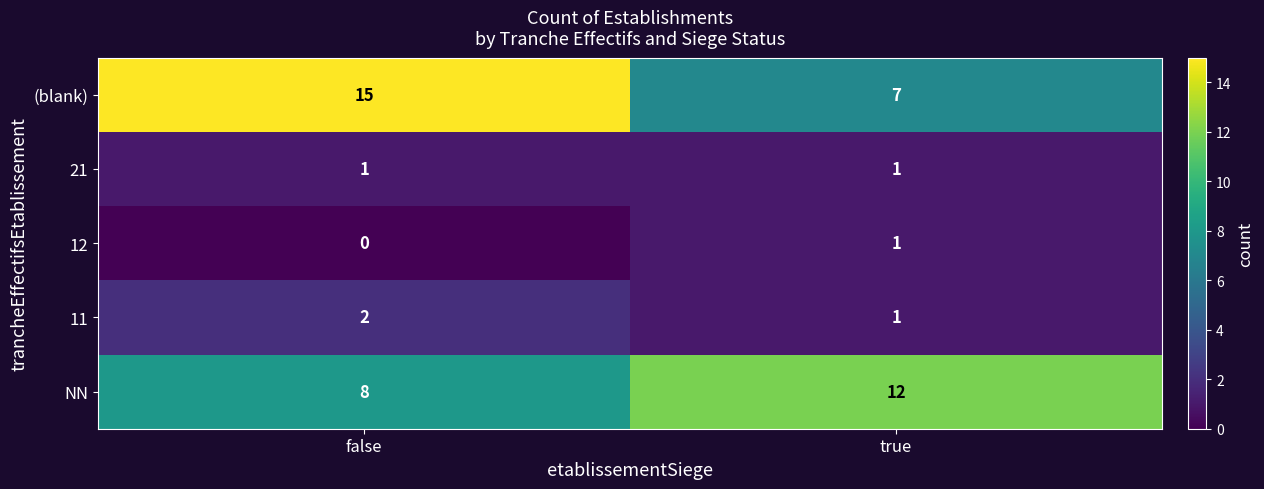

What is the difference between the maximum and minimum values in the (blank) series?

8